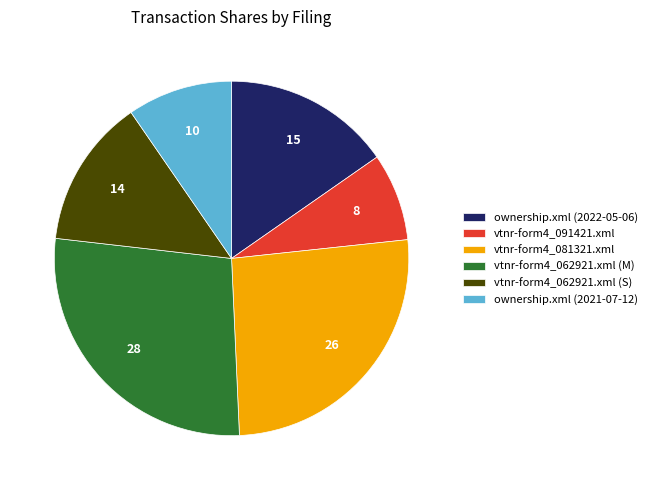

Approximately how many times larger is the value at vtnr-form4_062921.xml (M) compared to ownership.xml (2021-07-12)?

2.9